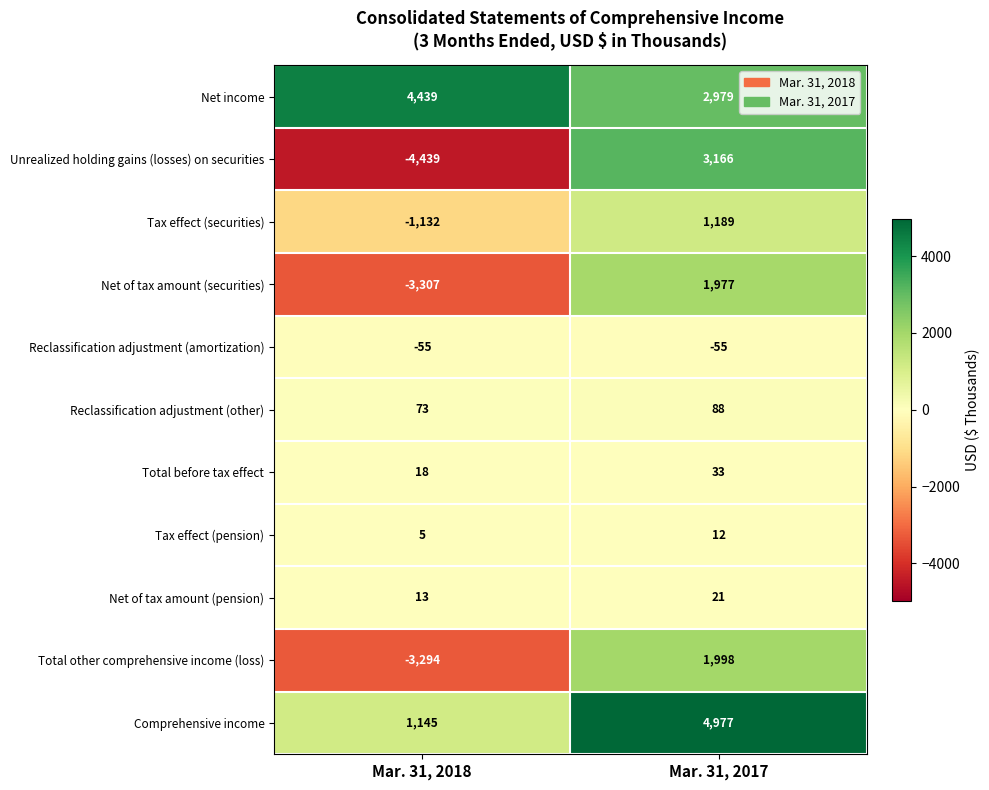

What is the total value across all series at Mar. 31, 2018?

-6534